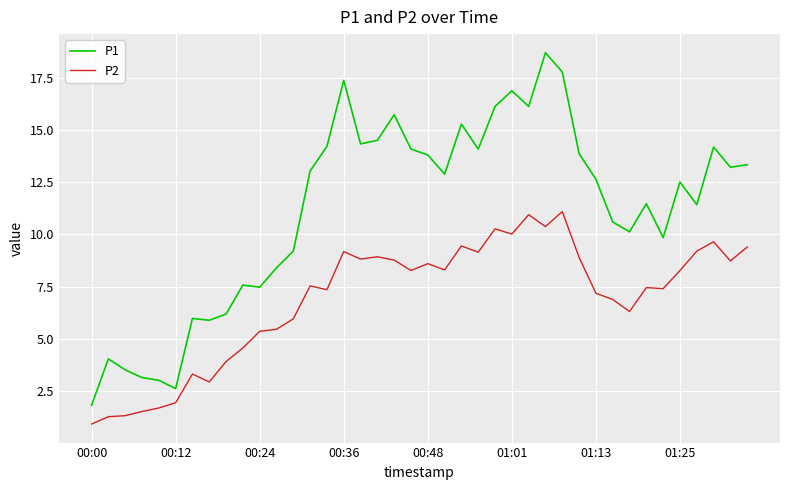

What is the difference between the maximum and minimum values in the P2 series?

10.2